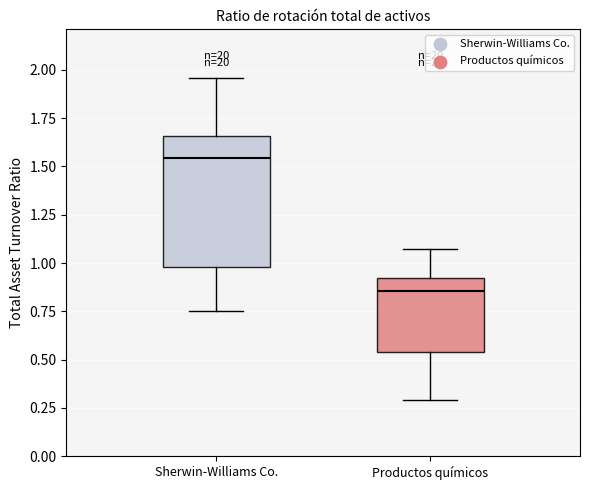

Where does the median line of the box for Productos químicos sit on the y-axis? The values are not printed on the chart, so give them approximately, as read against the axis.

0.85